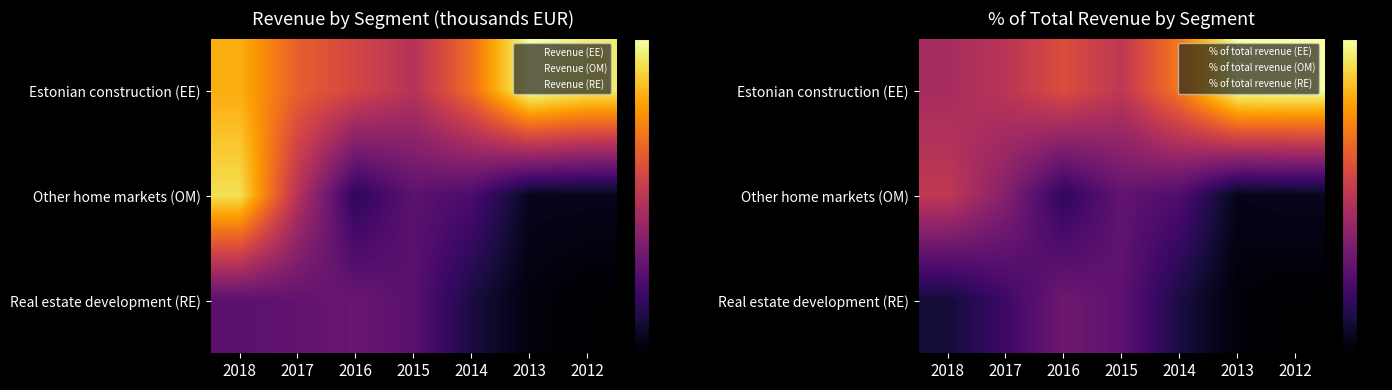

What is the total value across all series at 2018?

100.0